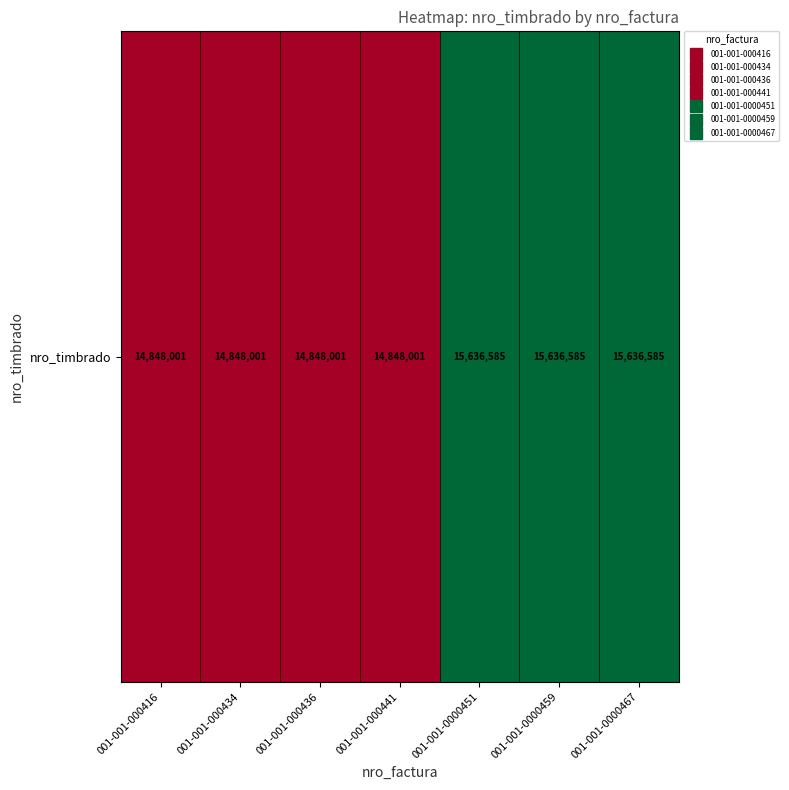

Approximately how many times larger is the value at 001-001-000441 compared to 001-001-0000467?

0.9